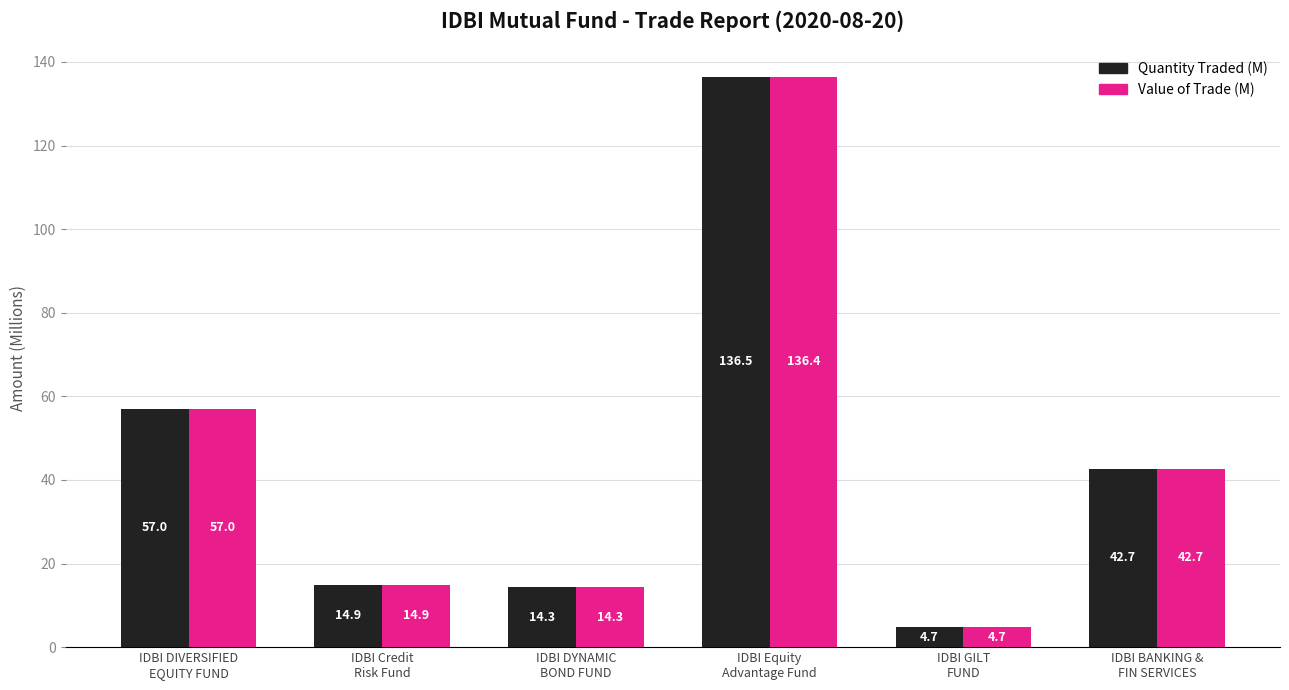

What is the average value of the Value of Trade (M) series?

45.0